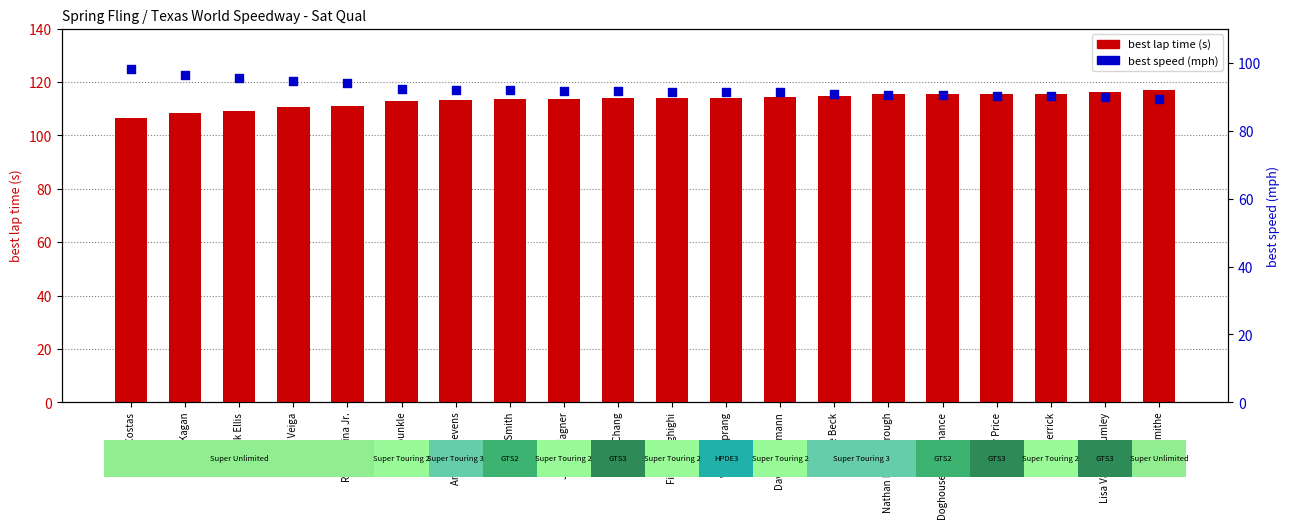

What are all the series names shown in the legend?

best lap time (s), best speed (mph)